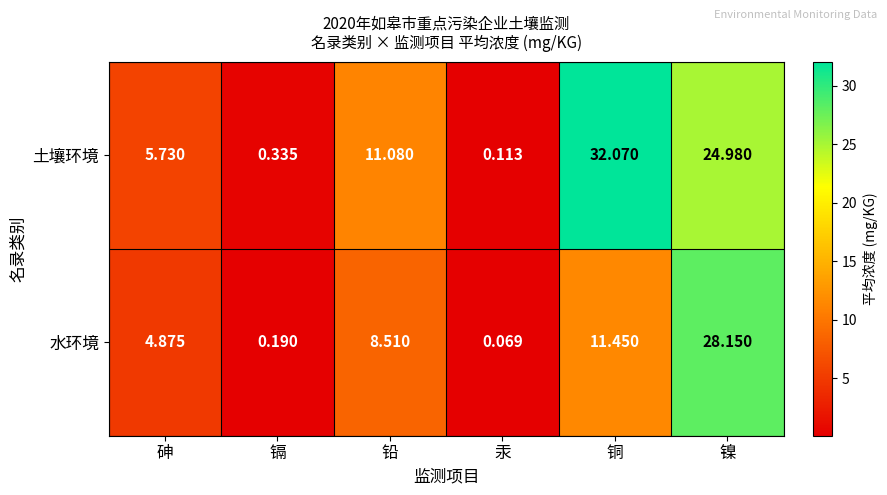

At which category is the sum across all series the highest?

镍